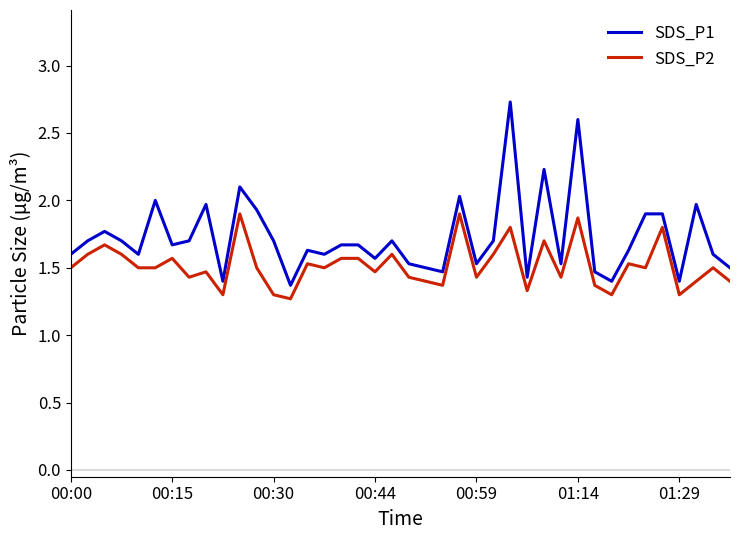

What is the difference between the maximum and minimum values in the SDS_P1 series?

1.4